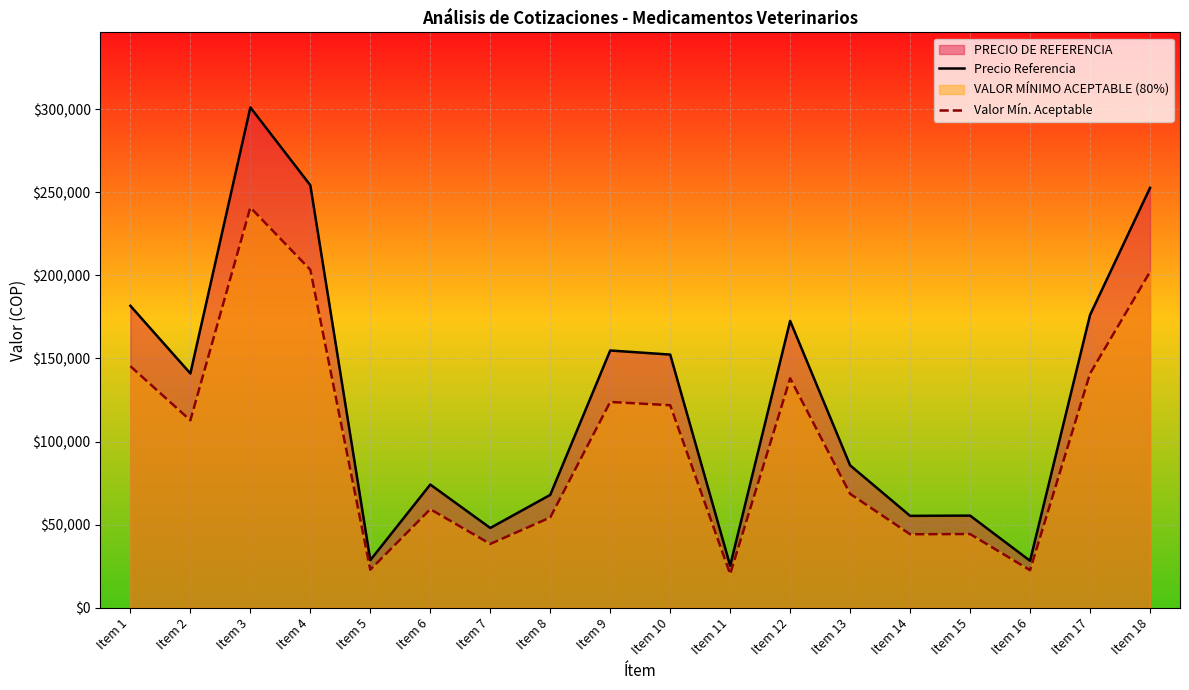

At which label does Precio Referencia reach its peak?

Item 3